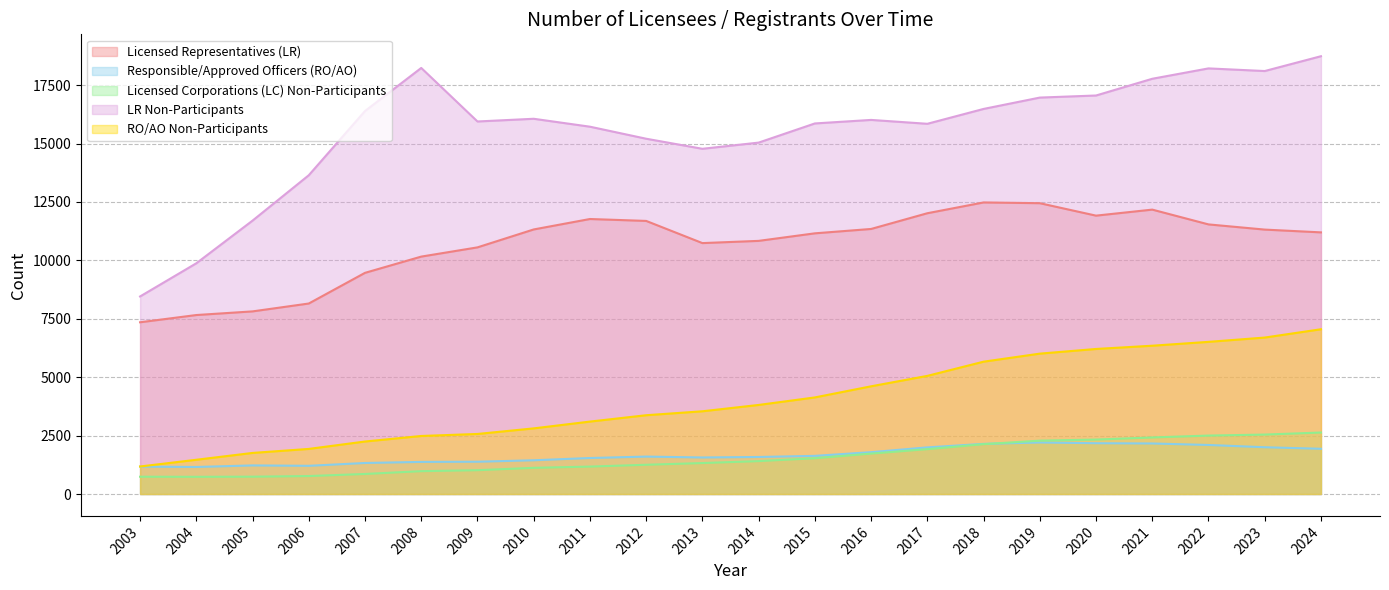

List the series in order of their peak value, lowest first.

Responsible/Approved Officers (RO/AO), Licensed Corporations (LC) Non-Participants, RO/AO Non-Participants, Licensed Representatives (LR), LR Non-Participants